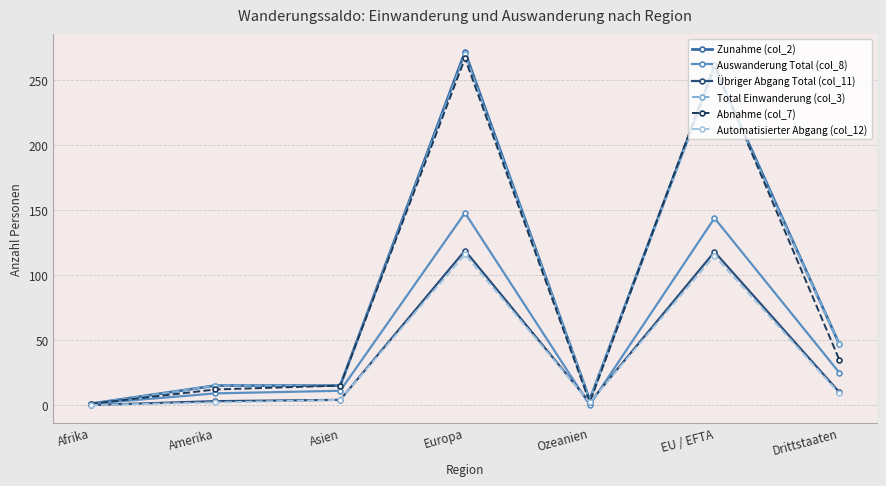

What are all the series names shown in the legend?

Zunahme (col_2), Auswanderung Total (col_8), Übriger Abgang Total (col_11), Total Einwanderung (col_3), Abnahme (col_7), Automatisierter Abgang (col_12)